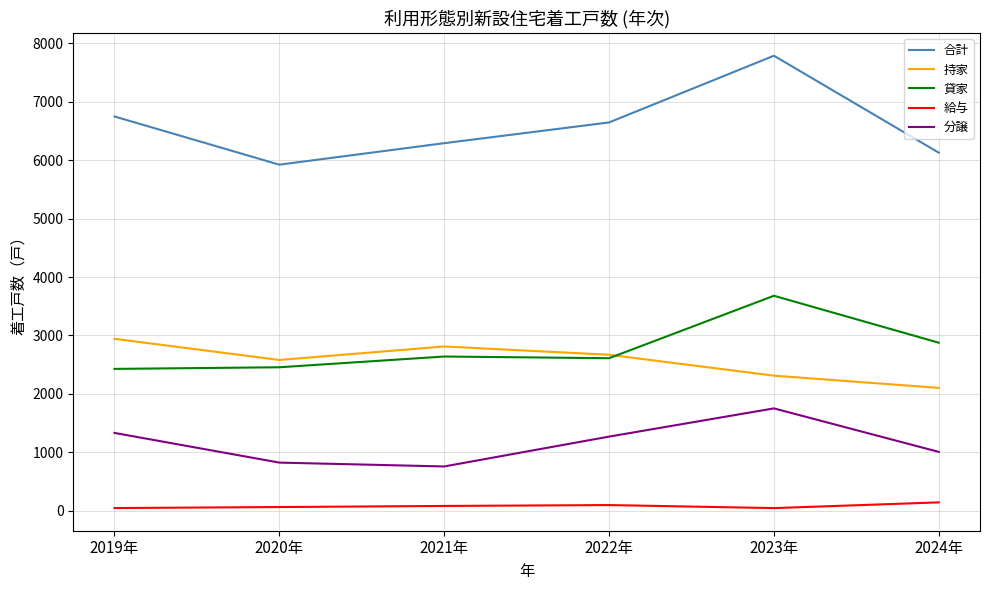

Rank the categories by 持家 value from lowest to highest.

2024年, 2023年, 2020年, 2022年, 2021年, 2019年